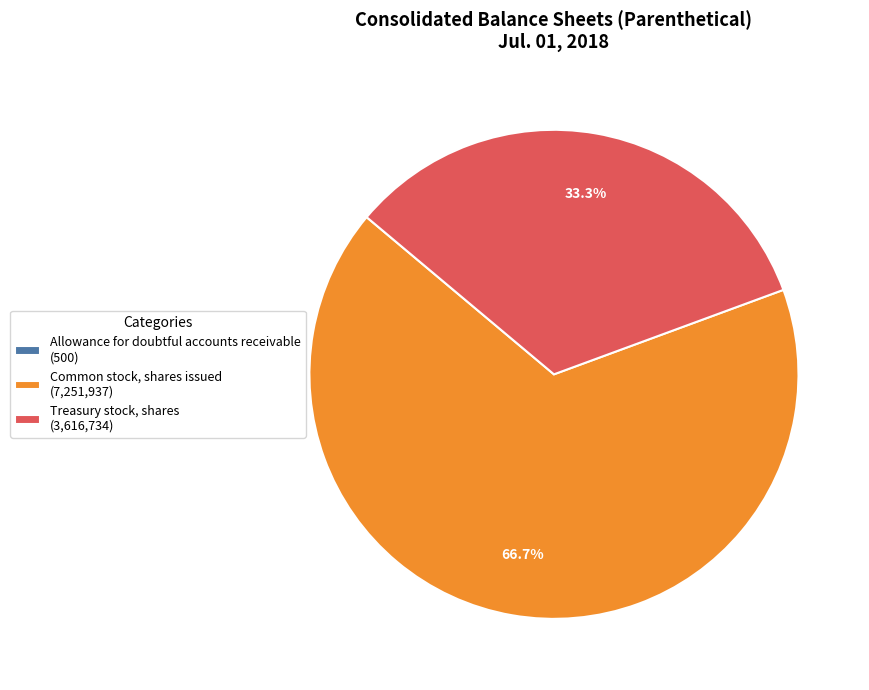

Which has a higher value, Treasury stock, shares (3,616,734) or Common stock, shares issued (7,251,937)?

Common stock, shares issued (7,251,937)